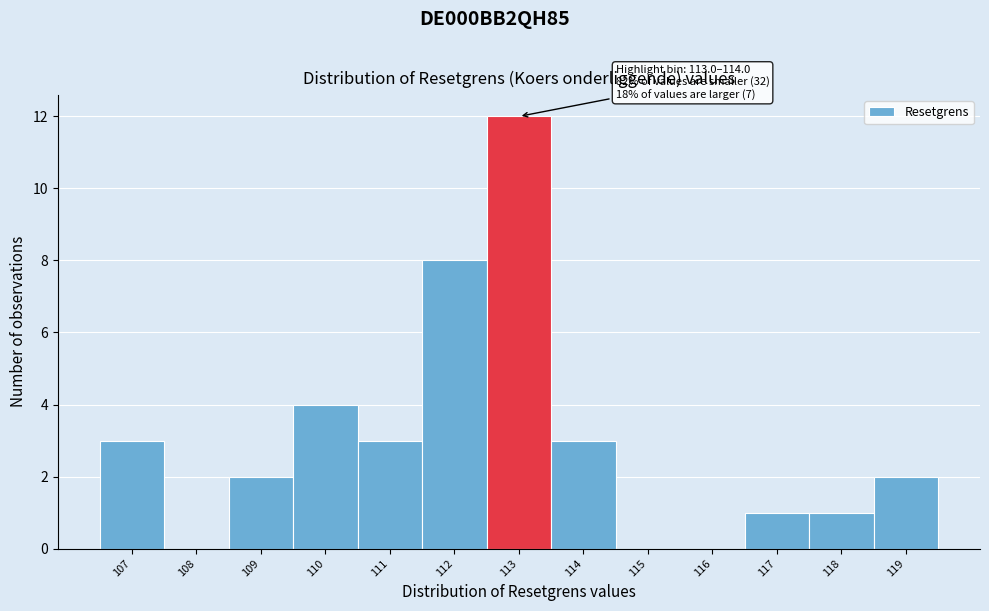

Reading left to right, what are all the values shown in this chart?

107=3	108=0	109=2	110=4	111=3	112=8	113=12	114=3	115=0	116=0	117=1	118=1	119=2